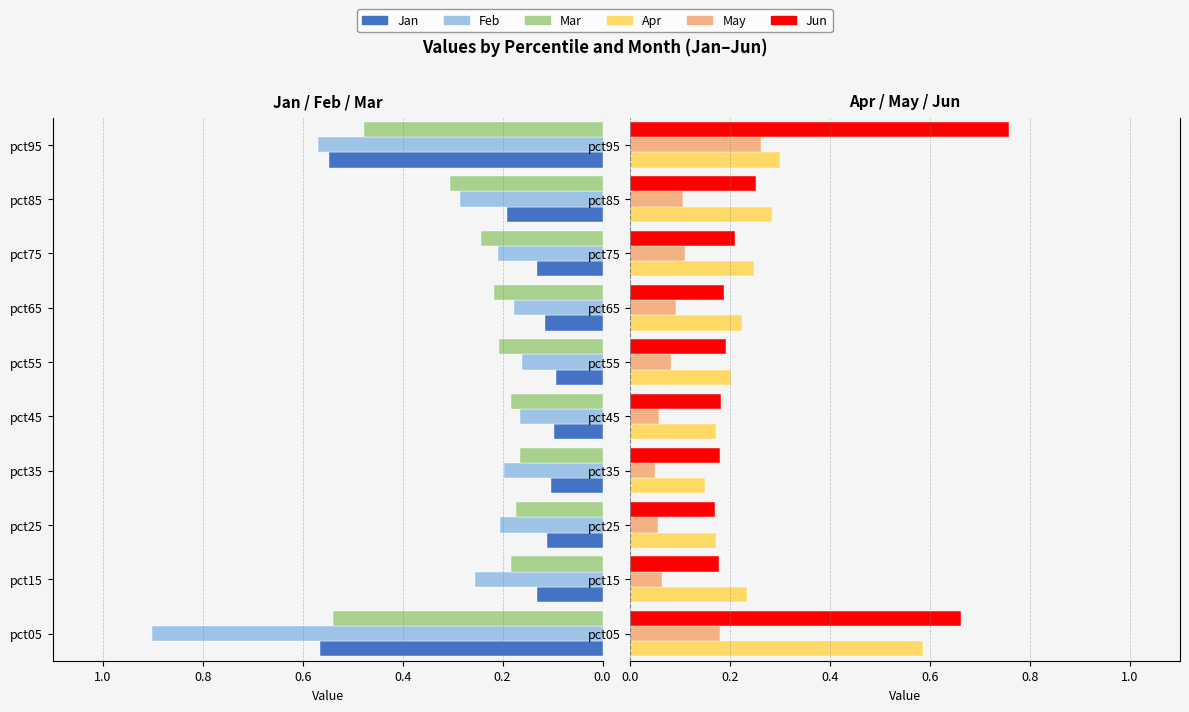

At pct75, list the series in order from smallest to largest.

May, Jan, Feb, Jun, Mar, Apr